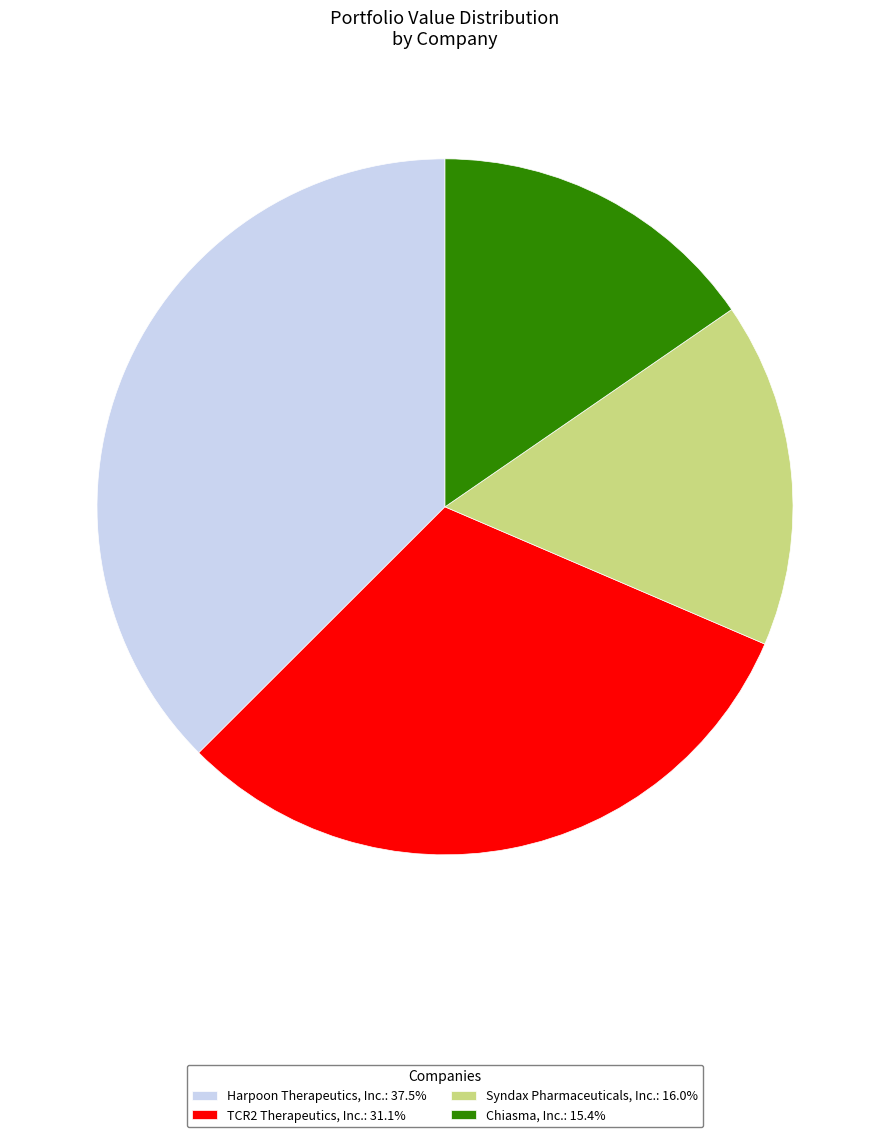

Count the number of slices in the pie.

4